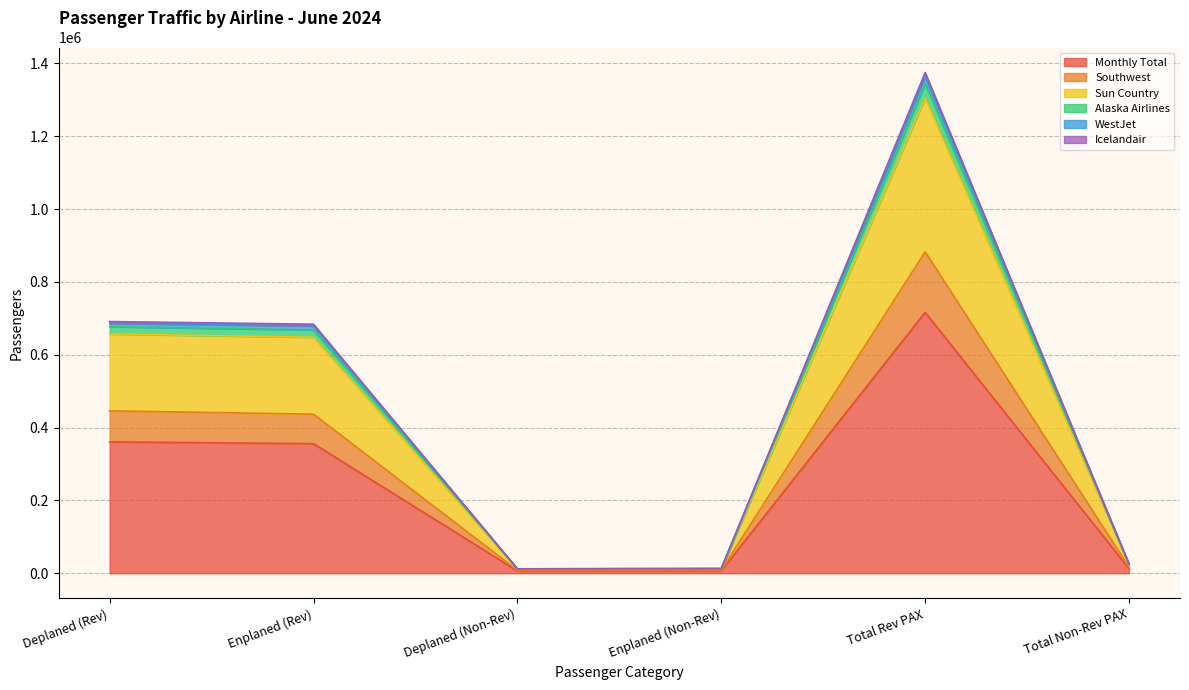

True or false: Icelandair and Monthly Total intersect in this chart.

False